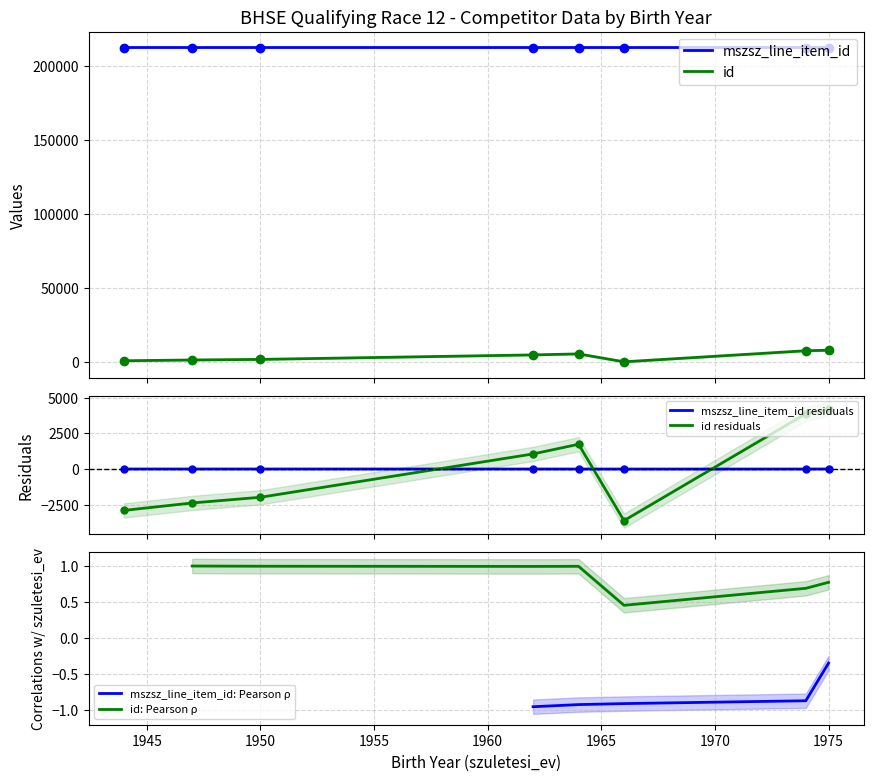

What is the sum of all mszsz_line_item_id values?

1698913